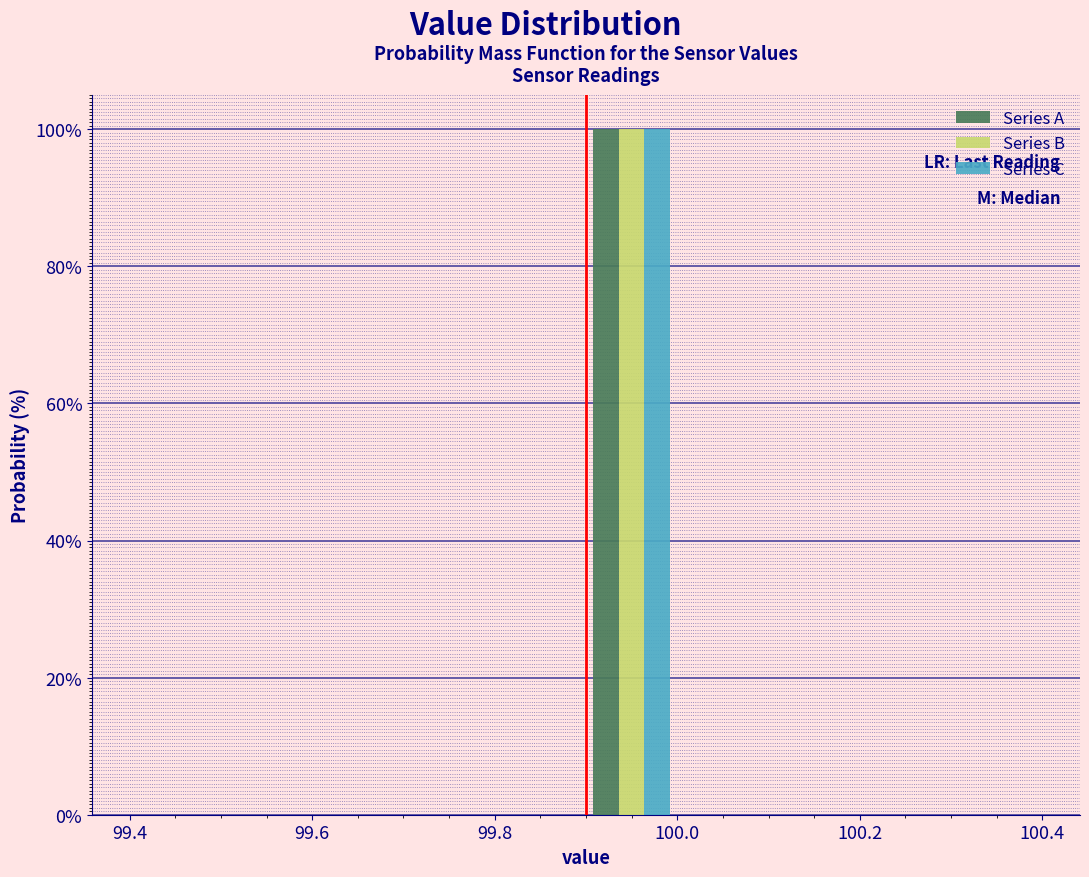

Reading left to right, list every range on the x-axis with the height of the bar of each series over it. The values are not printed on the chart, so give them approximately, as read against the axis.

99.4 to 99.5: Series A=0	Series B=0	Series C=0
99.5 to 99.6: Series A=0	Series B=0	Series C=0
99.6 to 99.7: Series A=0	Series B=0	Series C=0
99.7 to 99.8: Series A=0	Series B=0	Series C=0
99.8 to 99.9: Series A=0	Series B=0	Series C=0
99.9 to 100.0: Series A=100	Series B=100	Series C=100
100.0 to 100.1: Series A=0	Series B=0	Series C=0
100.1 to 100.2: Series A=0	Series B=0	Series C=0
100.2 to 100.3: Series A=0	Series B=0	Series C=0
100.3 to 100.4: Series A=0	Series B=0	Series C=0